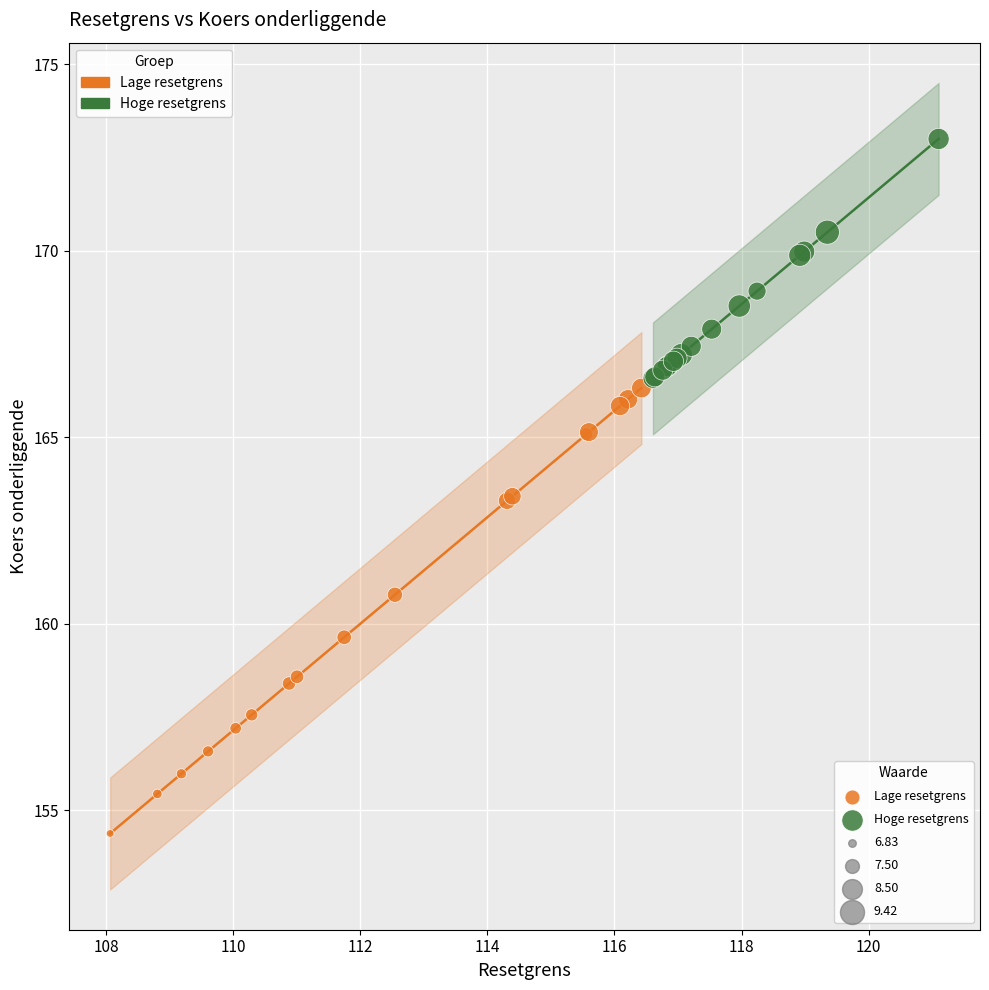

Which series has the widest spread of Y values?

Lage resetgrens